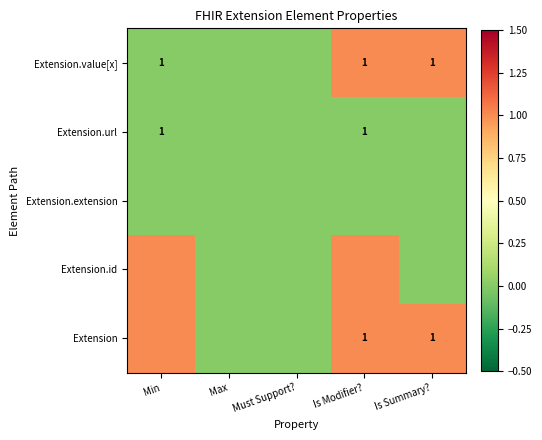

At Is Summary?, list the series in order from largest to smallest.

Extension.value[x], Extension, Extension.url, Extension.extension, Extension.id